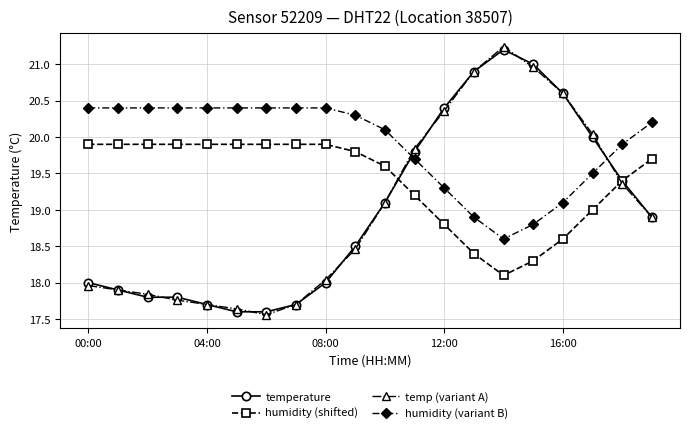

What is the value of the humidity (shifted) point at the 4th from the left?

19.9